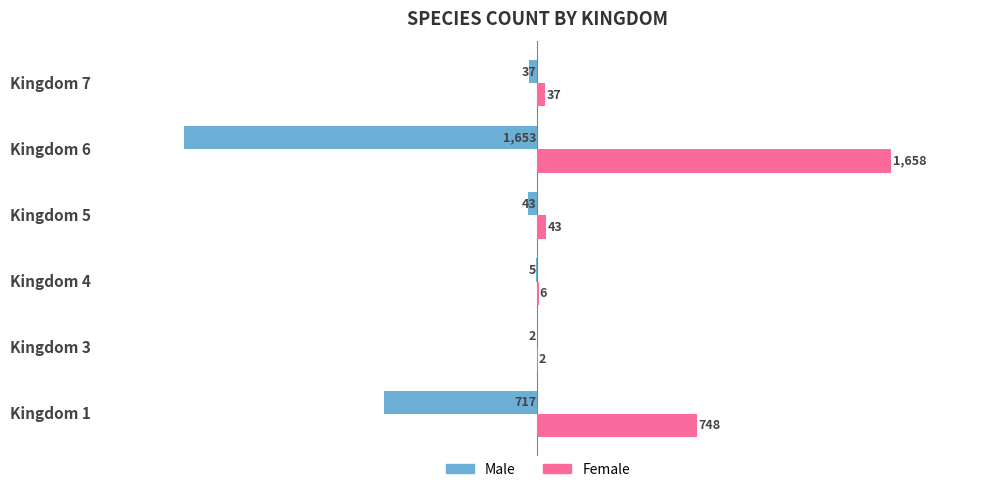

The value of Male at Kingdom 4 is -5. True or false?

True